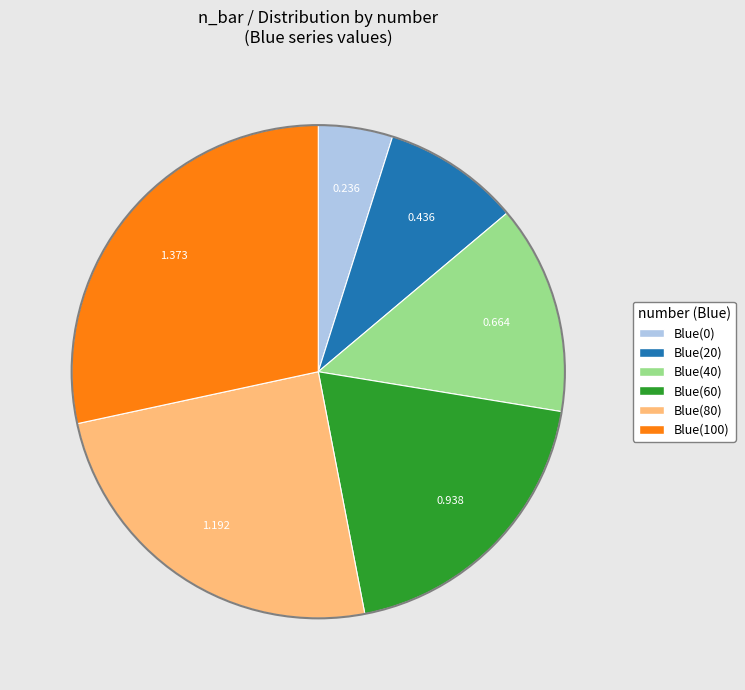

Which slice is the smallest?

Blue(0)